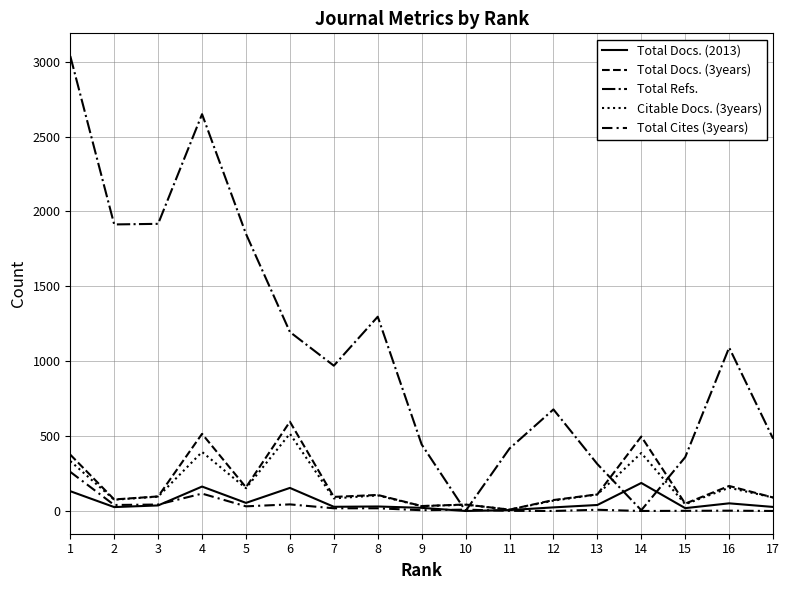

Does the chart display data point markers on the line(s)?

No